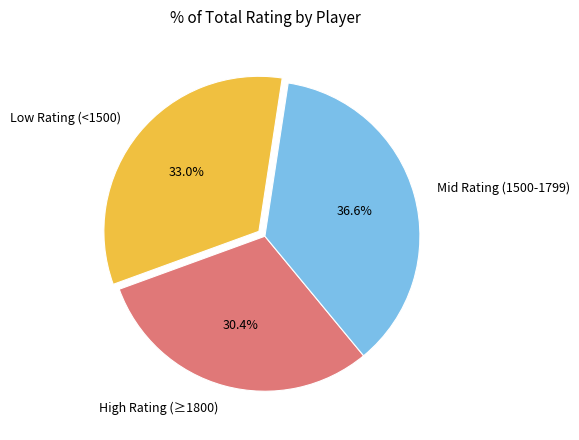

To the nearest percent, what is the difference between the largest and smallest slice percentages?

6%